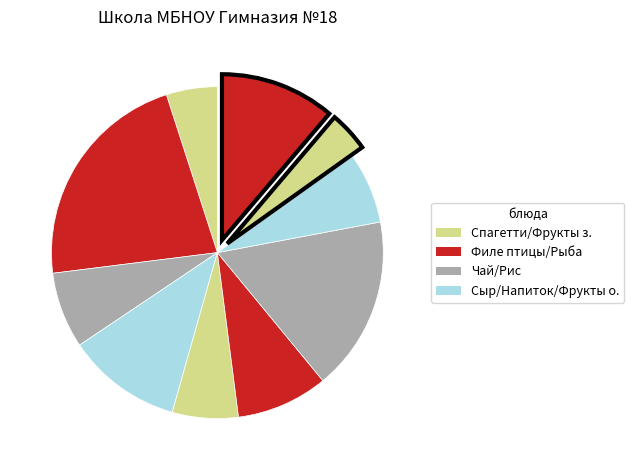

How many segments does this pie chart have?

10